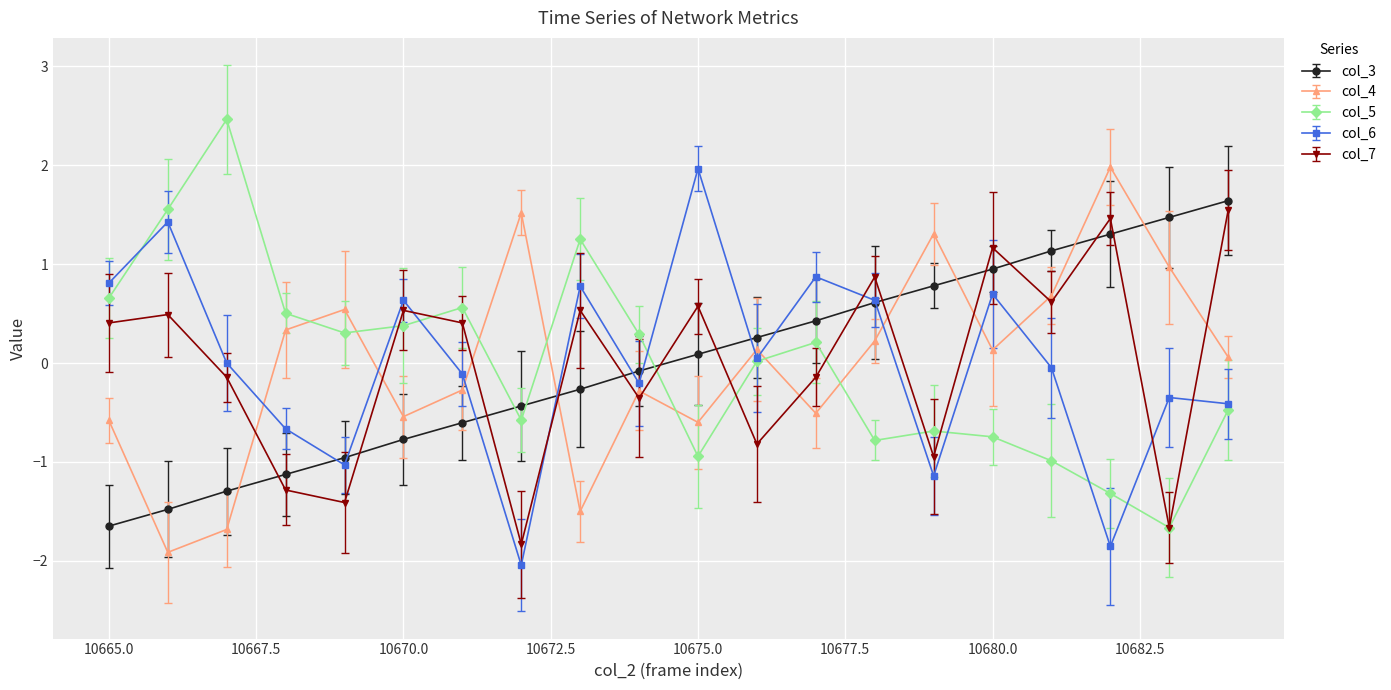

Where is the first local maximum for col_6?

10666